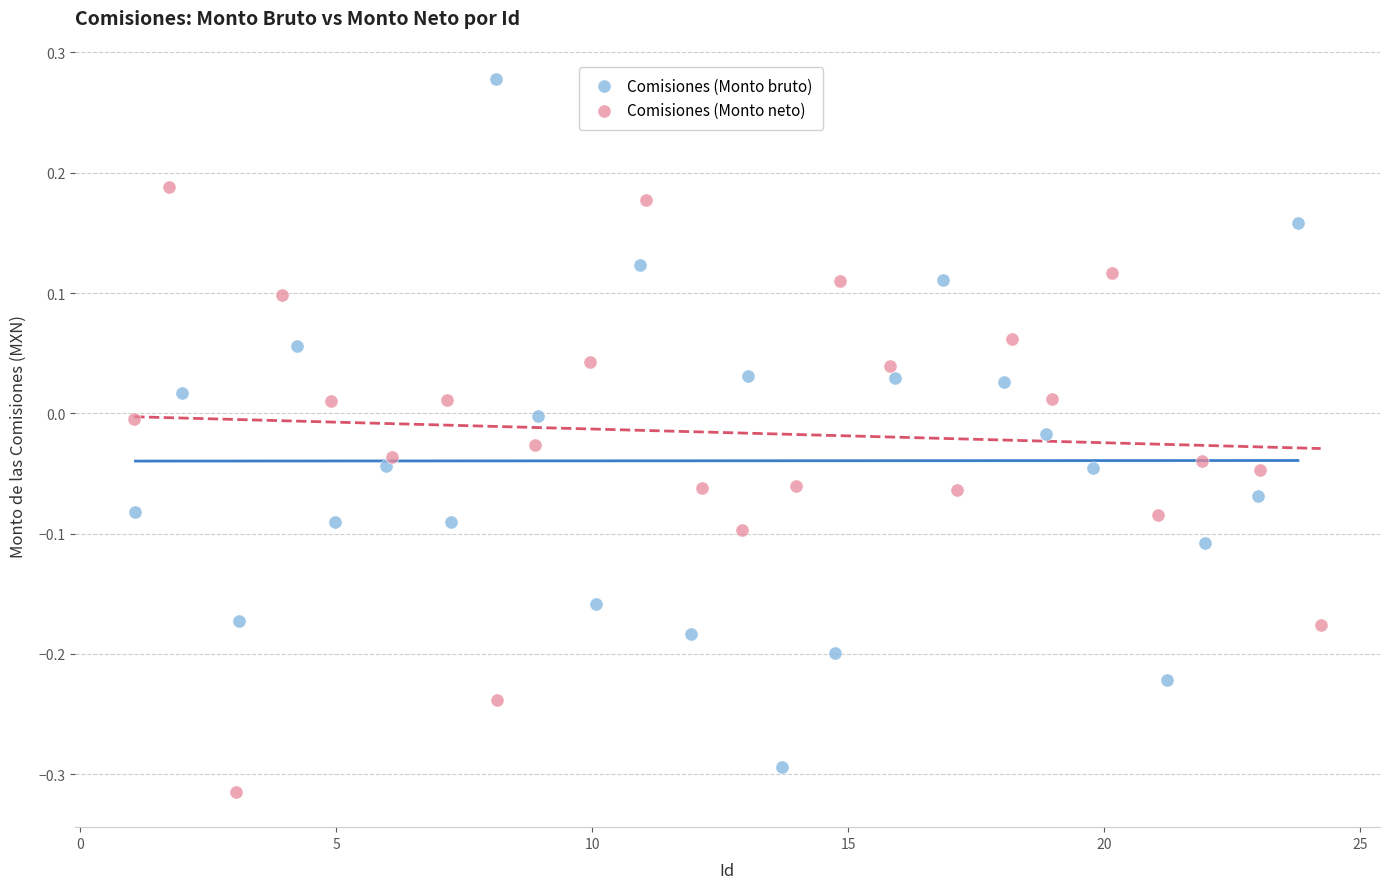

Which series reaches the maximum Y coordinate?

Comisiones (Monto bruto)